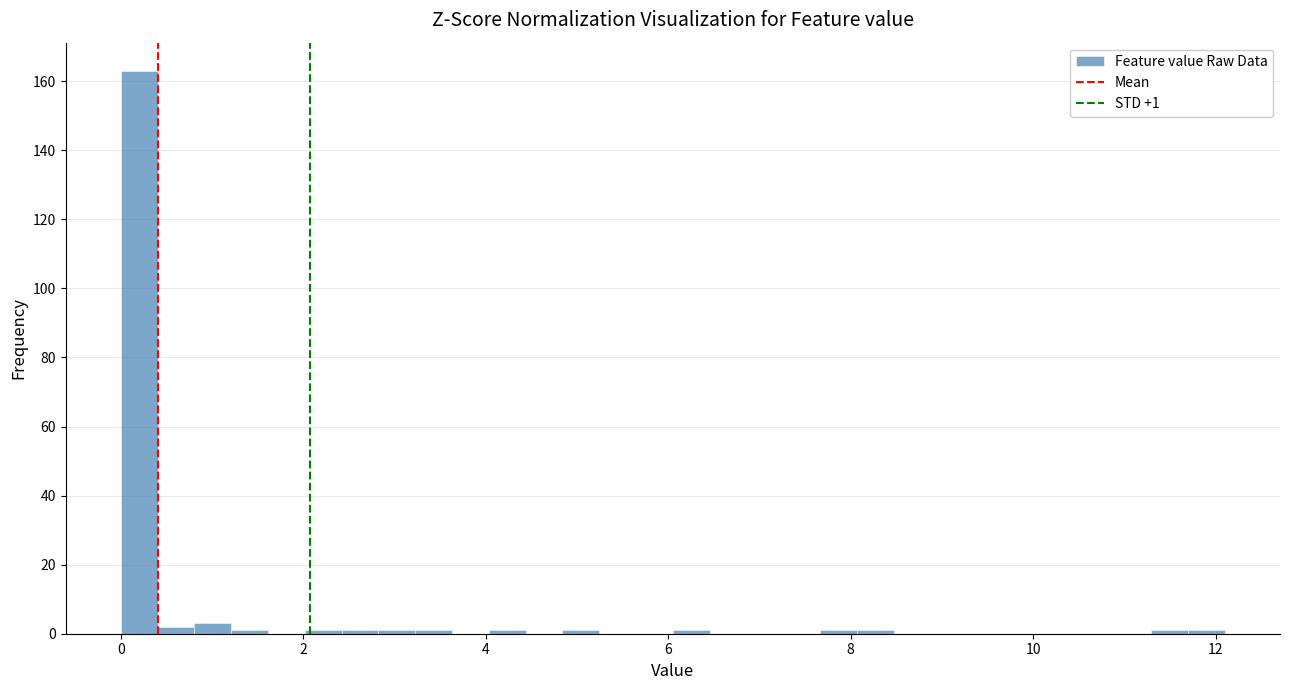

Around what value on the x-axis is the tallest bar? Give the approximate position of its centre, as read against the axis.

0.2